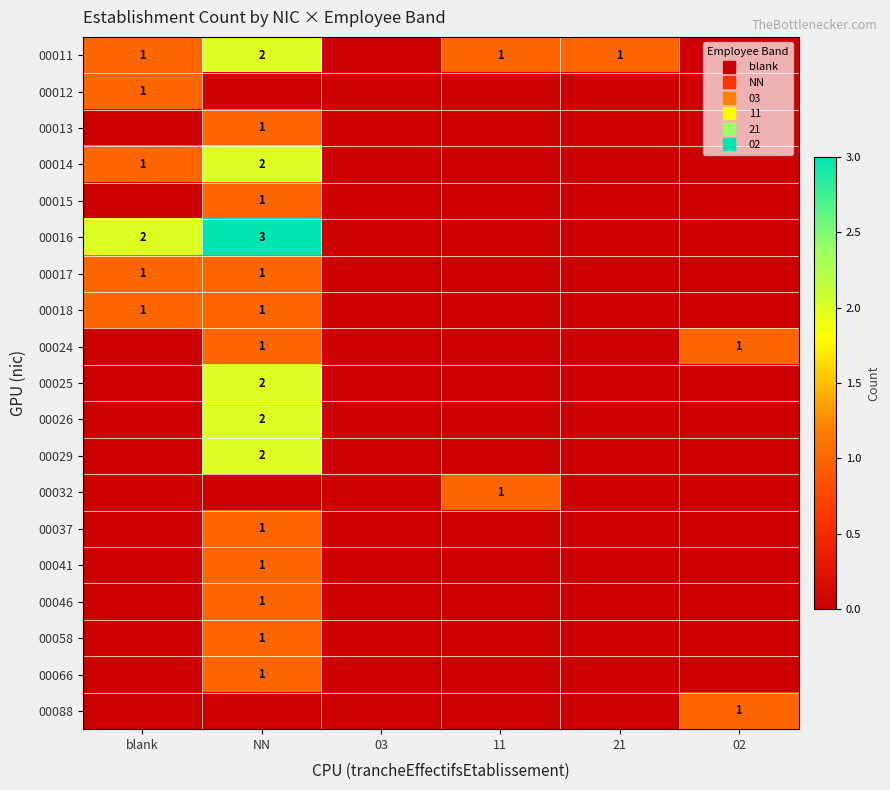

What is the total value across all series at 02?

2